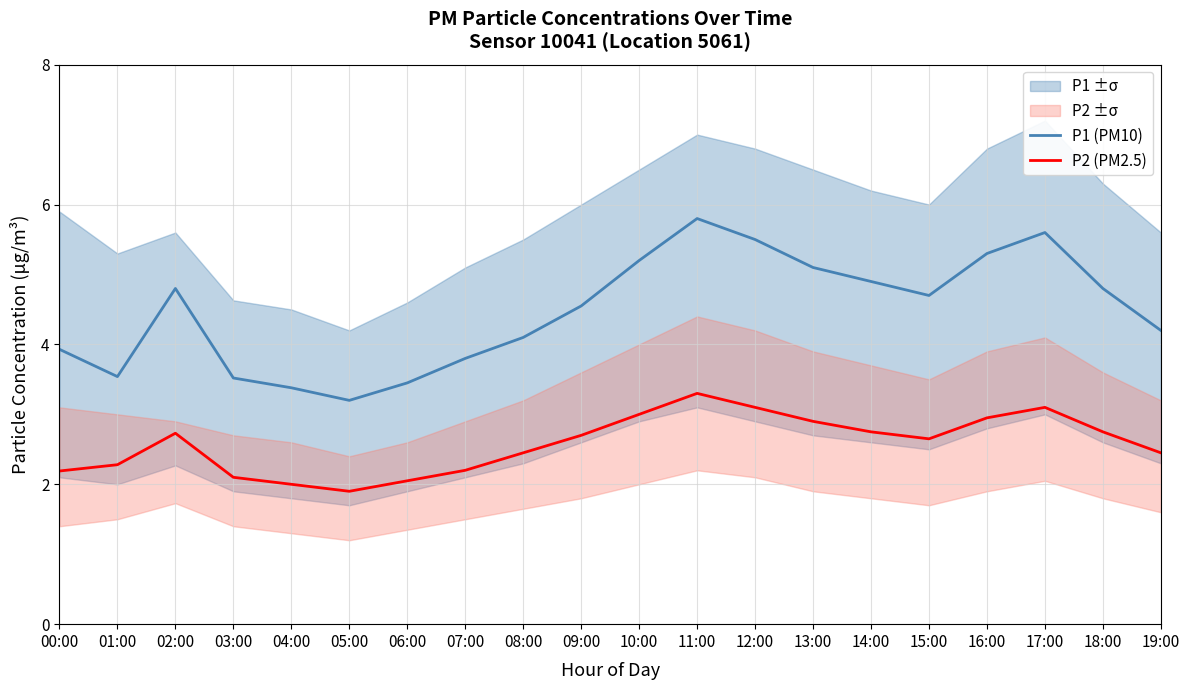

How many lines are shown in the chart?

2